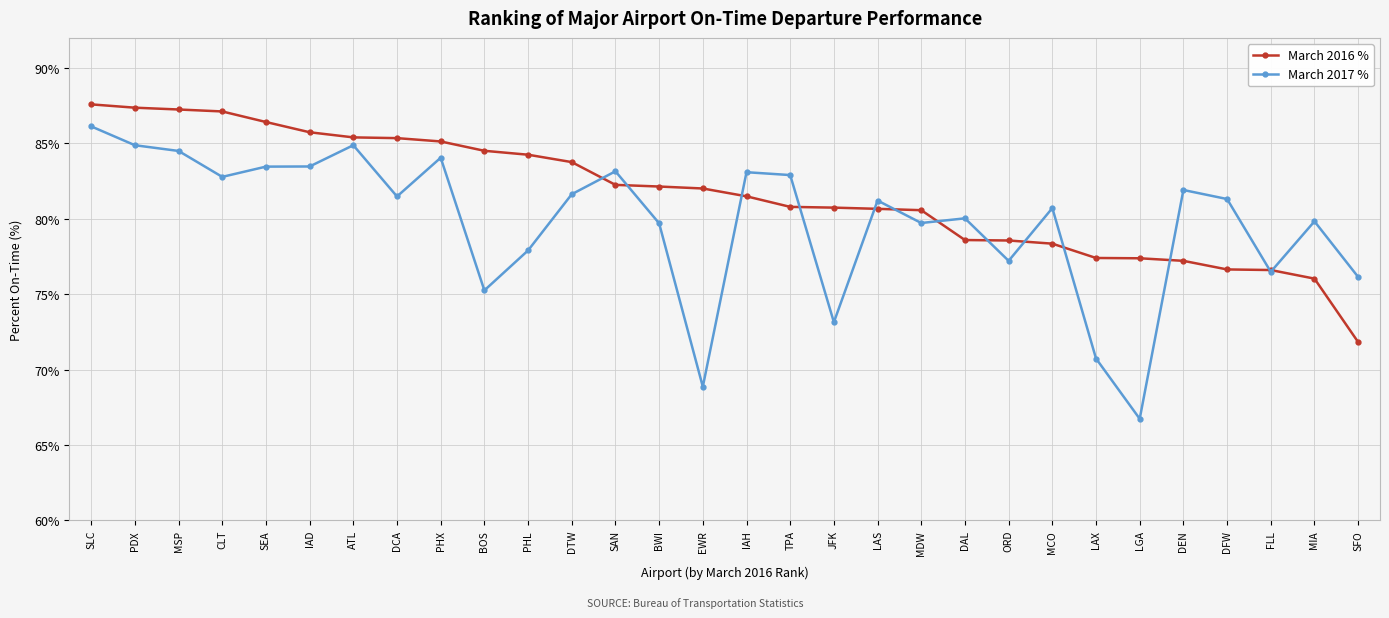

Rank the series by their average value, from lowest to highest.

March 2017 %, March 2016 %